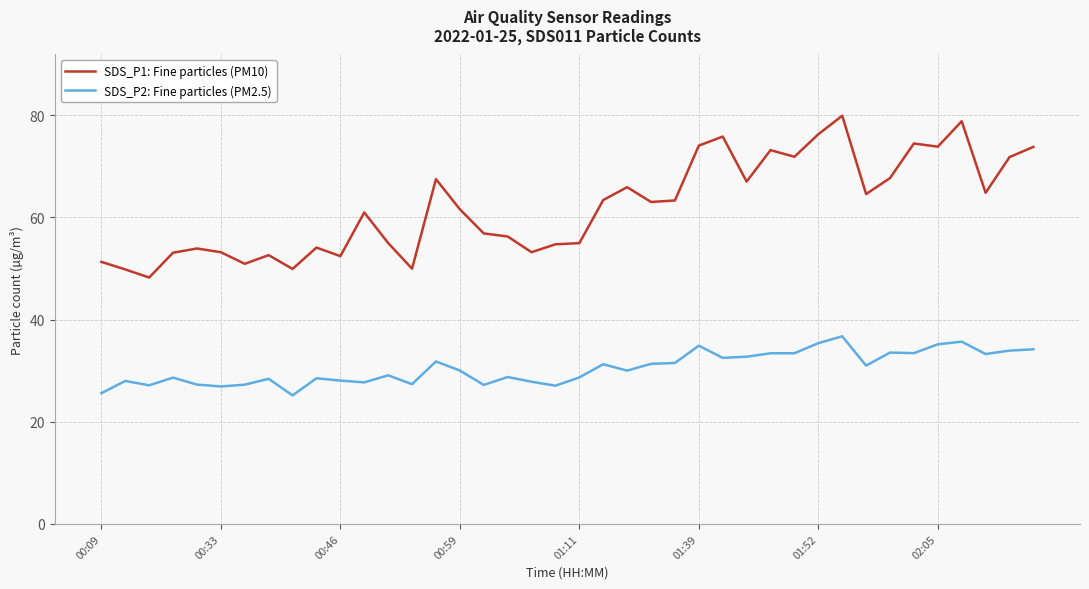

What is the greatest value displayed?

79.9